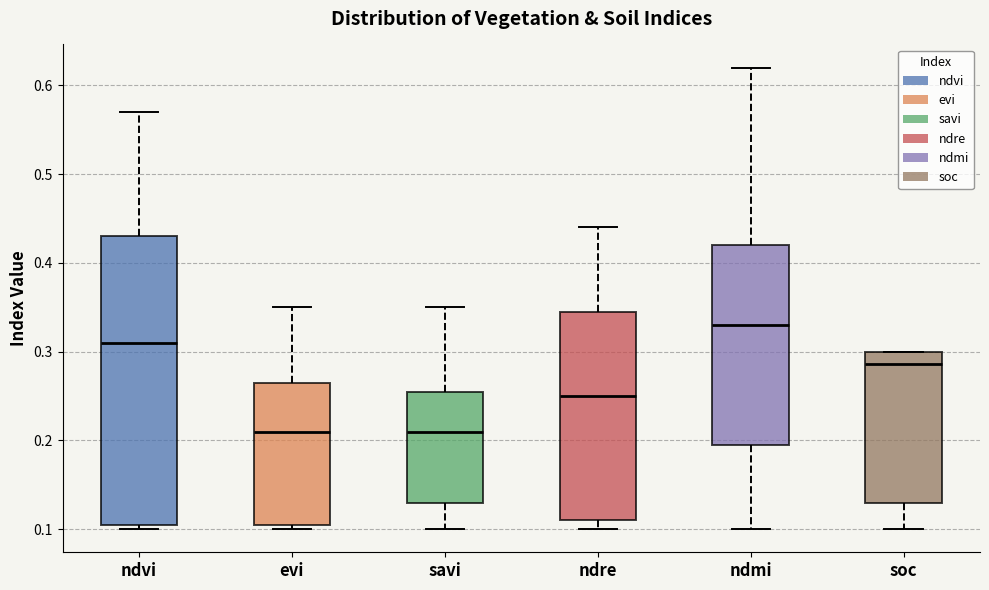

Where is the upper edge of the box for ndre on the y-axis? The values are not printed on the chart, so give them approximately, as read against the axis.

0.35